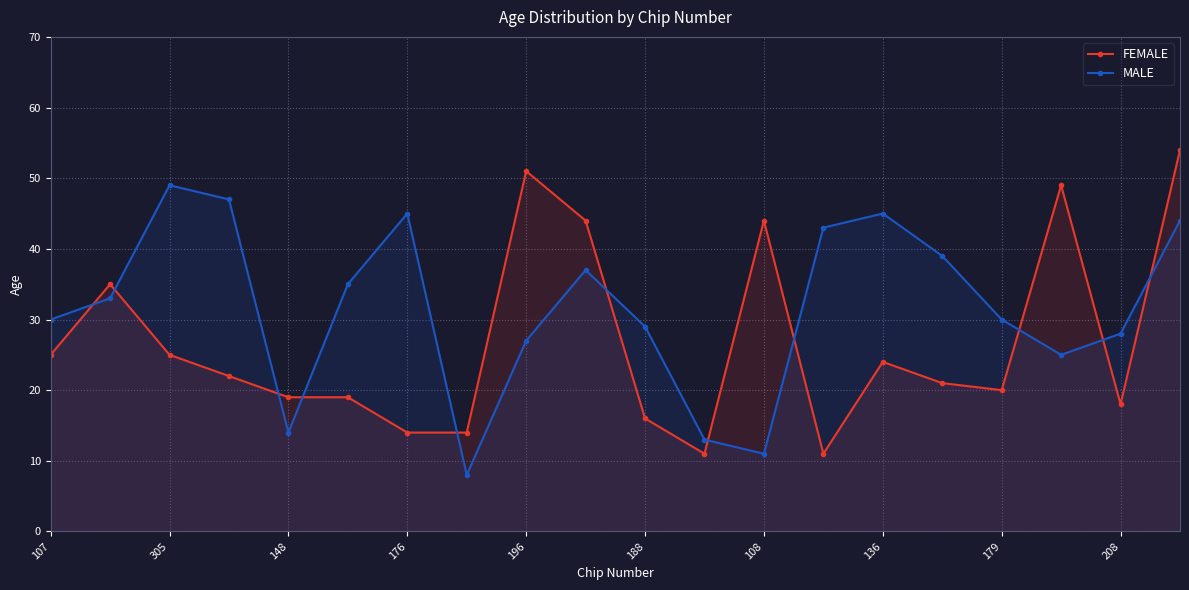

Which series has the largest total across all categories?

MALE